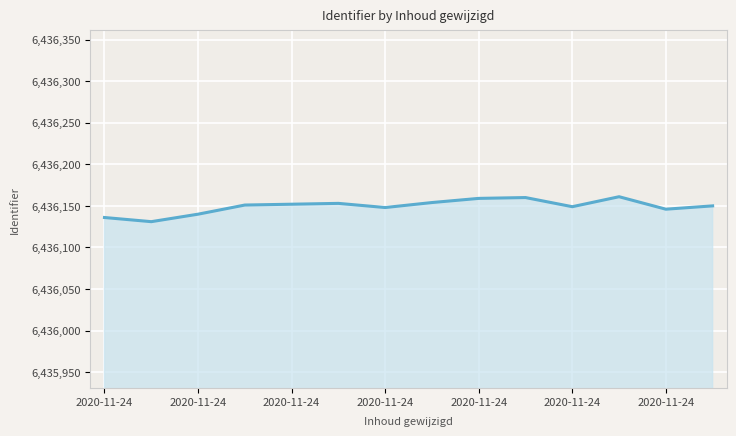

What is the maximum value shown in the chart?

6436161